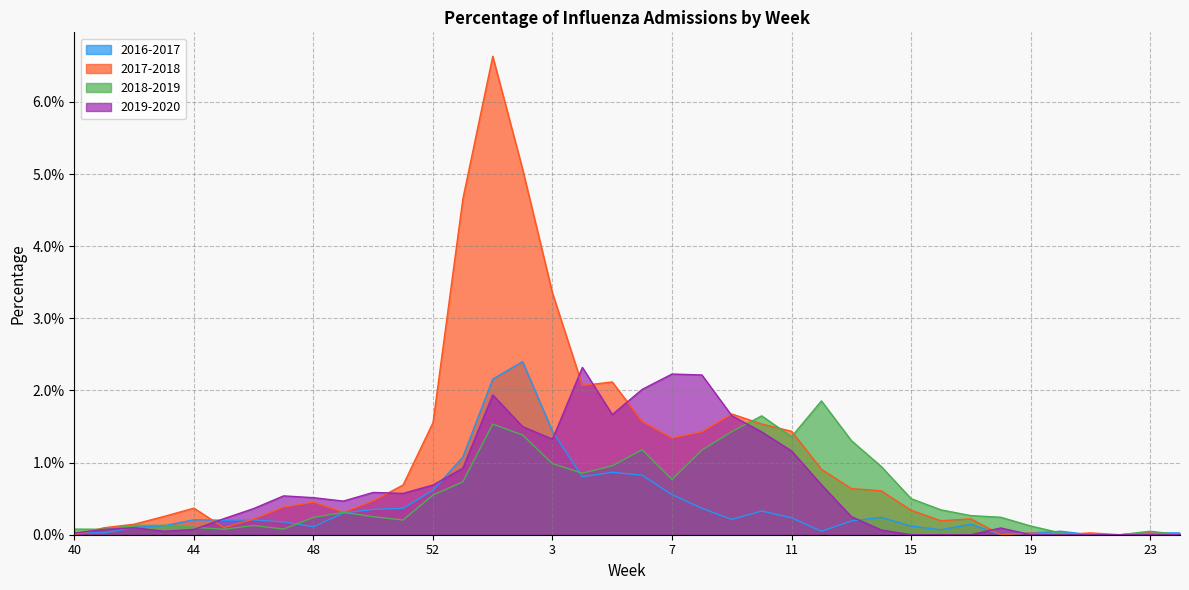

What is the label of the 2nd point from the right?

23